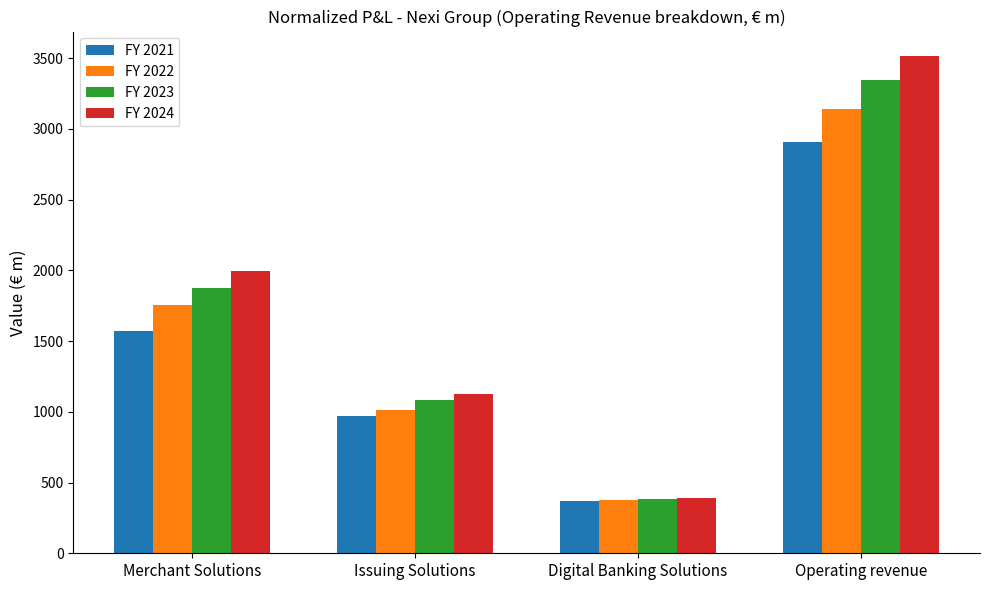

What is the spread (max minus min) of values at Issuing Solutions?

157.8